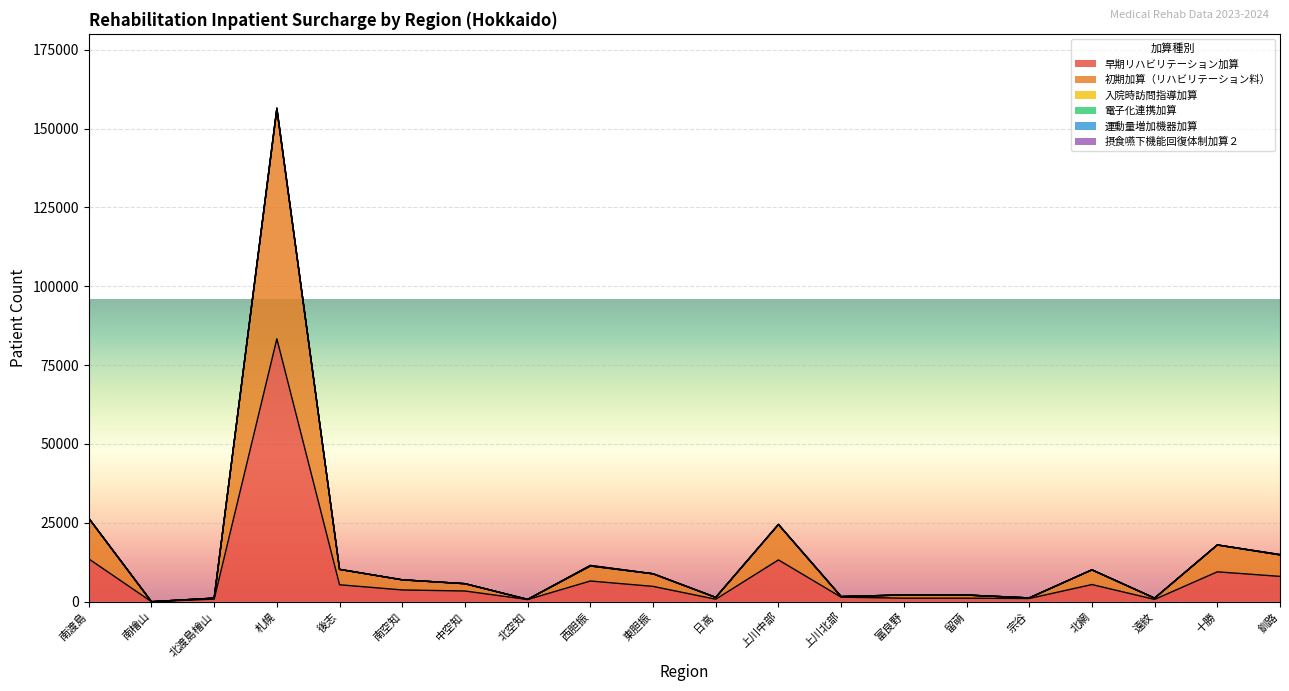

Reading left to right, what are all the values shown in this chart?

早期リハビリテーション加算: 南渡島=13575	南檜山=0	北渡島檜山=815	札幌=83353	後志=5366	南空知=3722	中空知=3392	北空知=681	西胆振=6558	東胆振=4849	日高=782	上川中部=13250	上川北部=1431	富良野=1117	留萌=1114	宗谷=1014	北網=5435	遠紋=730	十勝=9469	釧路=8022
初期加算（リハビリテーション料）: 南渡島=12846	南檜山=0	北渡島檜山=310	札幌=72821	後志=4878	南空知=3212	中空知=2313	北空知=44	西胆振=4765	東胆振=3994	日高=577	上川中部=11235	上川北部=194	富良野=1015	留萌=992	宗谷=182	北網=4660	遠紋=395	十勝=8519	釧路=6817
入院時訪問指導加算: 南渡島=0	南檜山=0	北渡島檜山=0	札幌=19	後志=0	南空知=0	中空知=0	北空知=0	西胆振=0	東胆振=0	日高=0	上川中部=0	上川北部=0	富良野=0	留萌=0	宗谷=0	北網=0	遠紋=0	十勝=0	釧路=0
電子化連携加算: 南渡島=0	南檜山=0	北渡島檜山=0	札幌=0	後志=0	南空知=0	中空知=0	北空知=0	西胆振=0	東胆振=0	日高=0	上川中部=0	上川北部=0	富良野=0	留萌=0	宗谷=0	北網=0	遠紋=0	十勝=0	釧路=0
運動量増加機器加算: 南渡島=60	南檜山=0	北渡島檜山=0	札幌=289	後志=0	南空知=0	中空知=0	北空知=0	西胆振=174	東胆振=14	日高=0	上川中部=0	上川北部=0	富良野=0	留萌=0	宗谷=0	北網=0	遠紋=0	十勝=0	釧路=121
摂食嚥下機能回復体制加算２: 南渡島=0	南檜山=0	北渡島檜山=0	札幌=67	後志=0	南空知=0	中空知=0	北空知=0	西胆振=0	東胆振=0	日高=0	上川中部=0	上川北部=0	富良野=0	留萌=0	宗谷=0	北網=0	遠紋=0	十勝=0	釧路=0